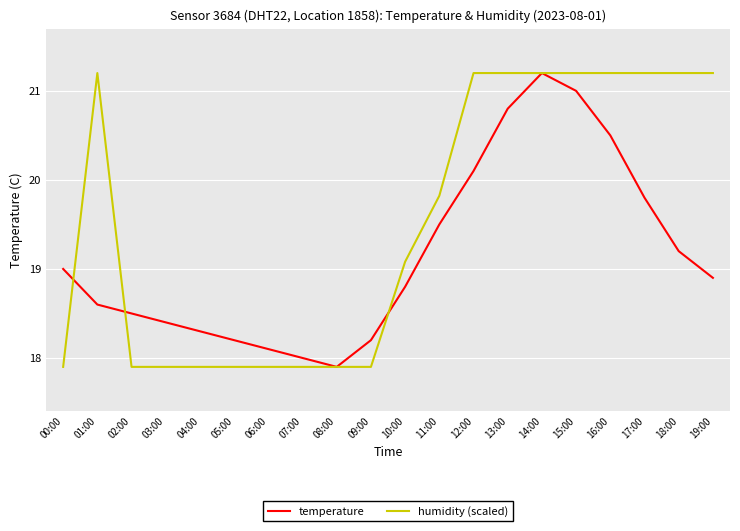

The humidity (scaled) series shows 17.9 at 03:00. True or false?

True